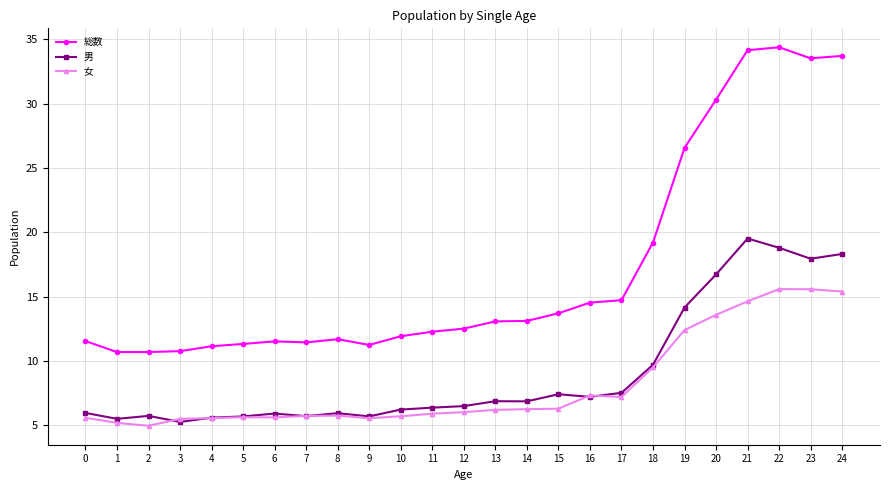

At 20, list the series in order from largest to smallest.

総数, 男, 女